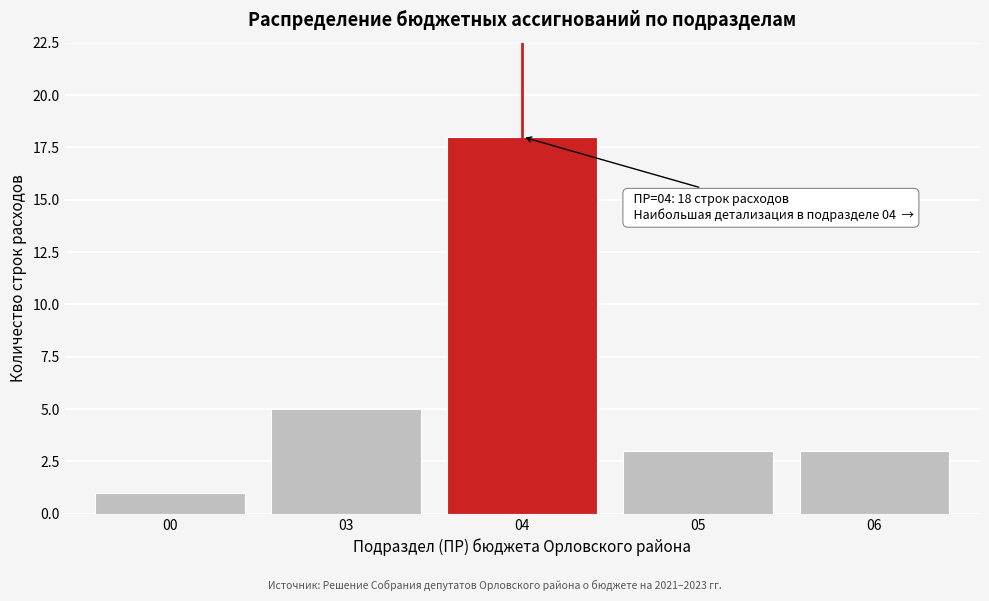

Reading left to right, transcribe all the data shown in this chart.

00=1	03=5	04=18	05=3	06=3